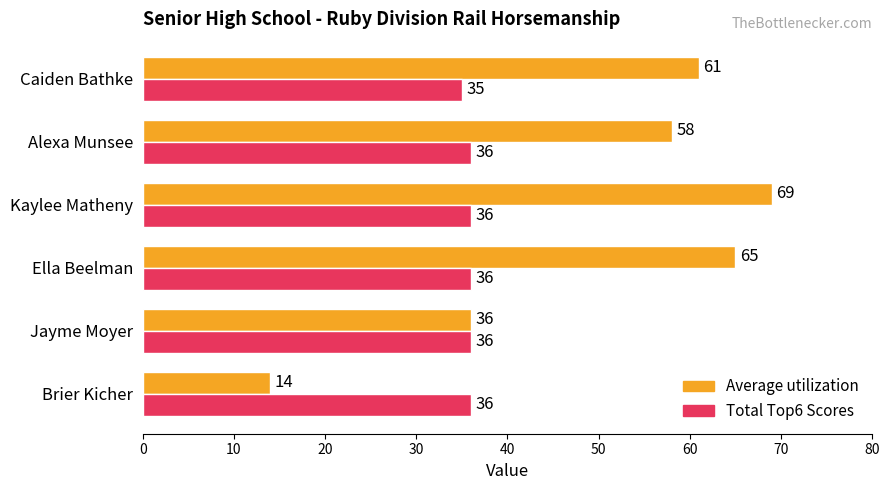

The Average utilization series shows 22 at Brier Kicher. True or false?

False